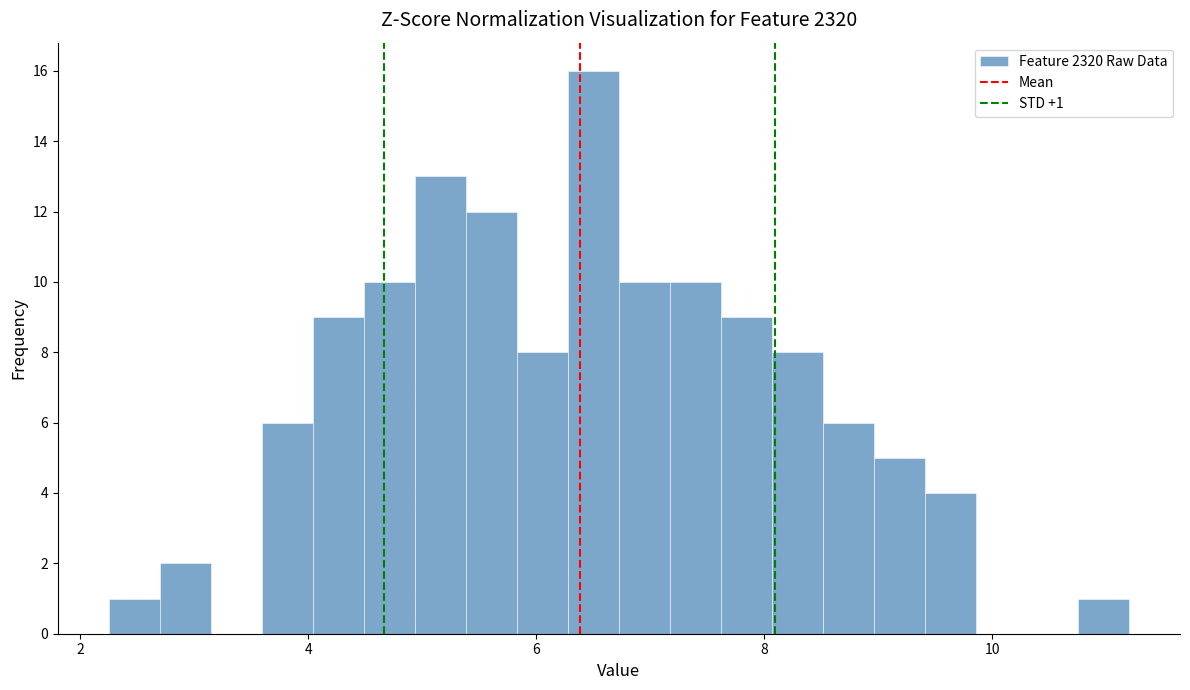

Around what value on the x-axis is the tallest bar? Give the approximate position of its centre, as read against the axis.

6.6